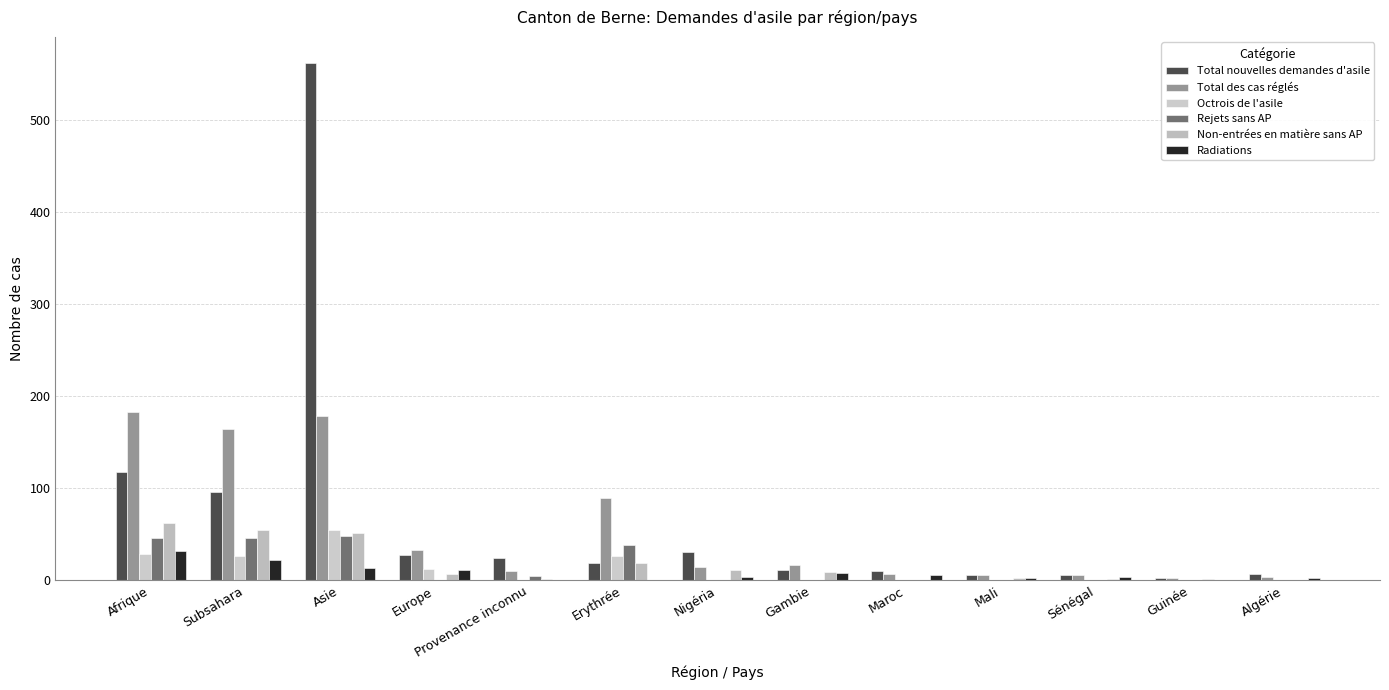

What is the highest value of the Rejets sans AP series?

48